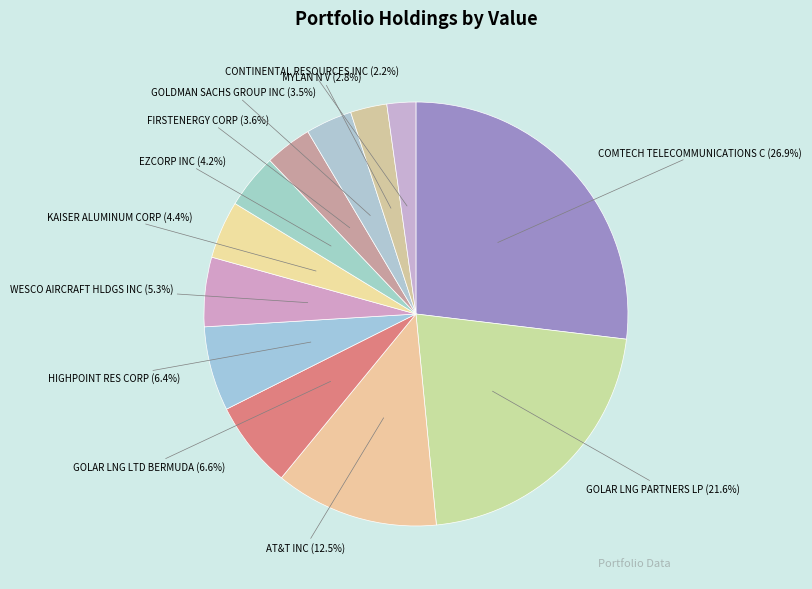

Which category has the biggest portion of the pie?

COMTECH TELECOMMUNICATIONS C